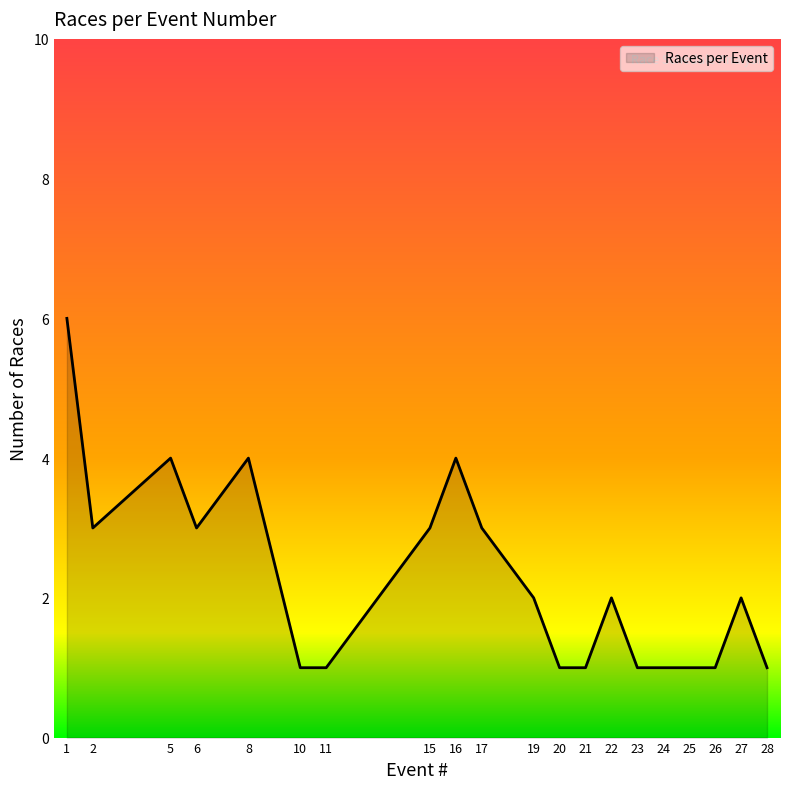

Reading left to right, what are all the values shown in this chart?

1=6	2=3	5=4	6=3	8=4	10=1	11=1	15=3	16=4	17=3	19=2	20=1	21=1	22=2	23=1	24=1	25=1	26=1	27=2	28=1